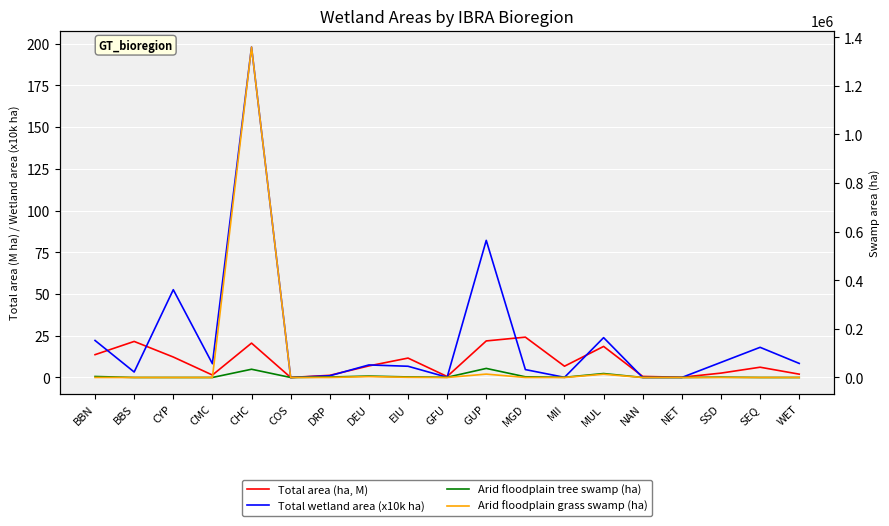

At which label does Total area (ha, M) reach its peak?

MGD